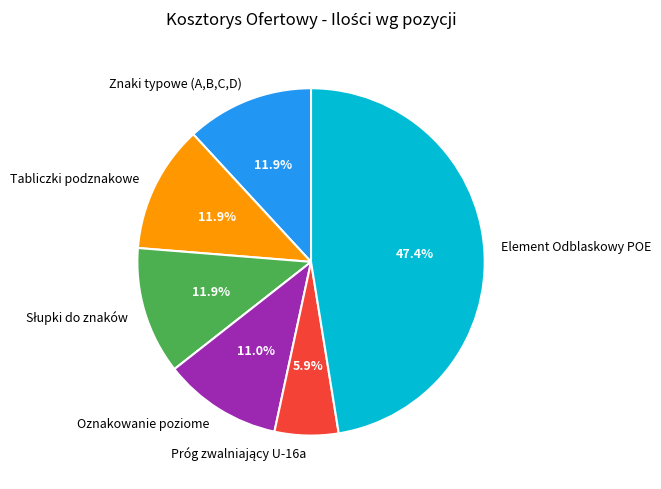

What portion of the pie excludes Oznakowanie poziome?

89.0%